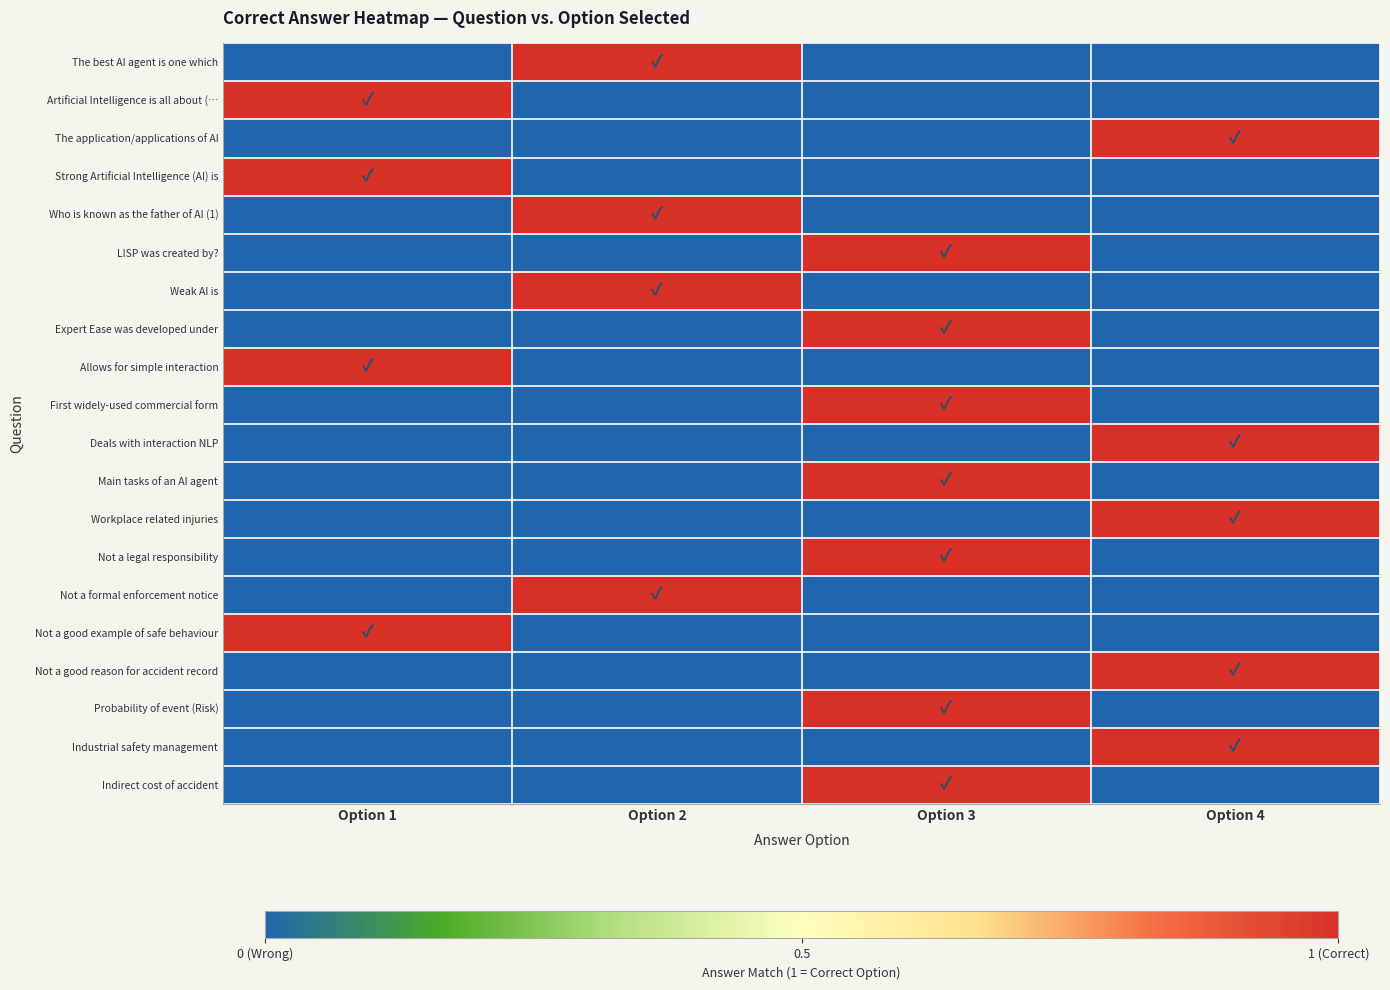

At which category is the sum across all series the highest?

Option 3